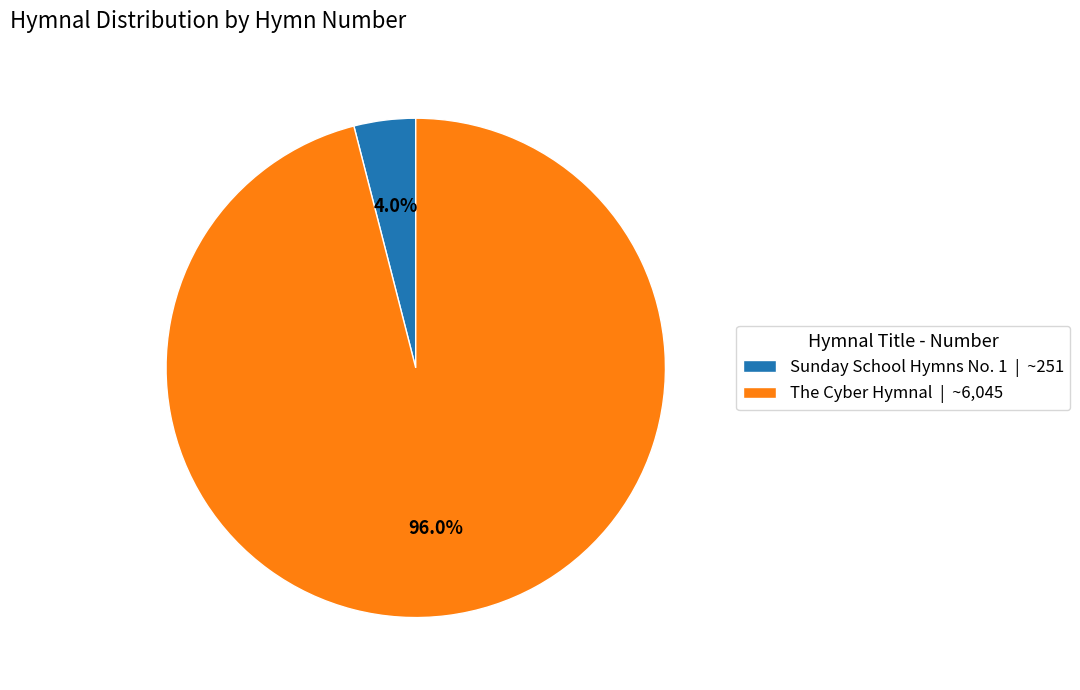

What portion of the pie excludes The Cyber Hymnal?

4.0%